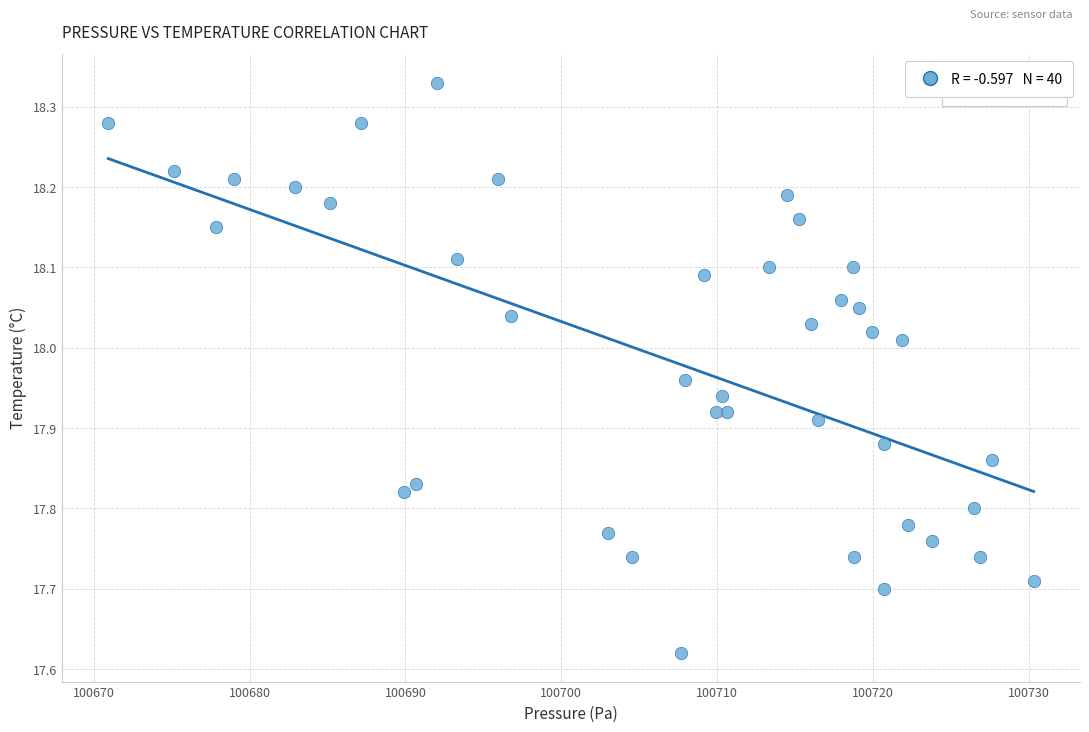

What is the range of Y values (max minus min)?

0.7